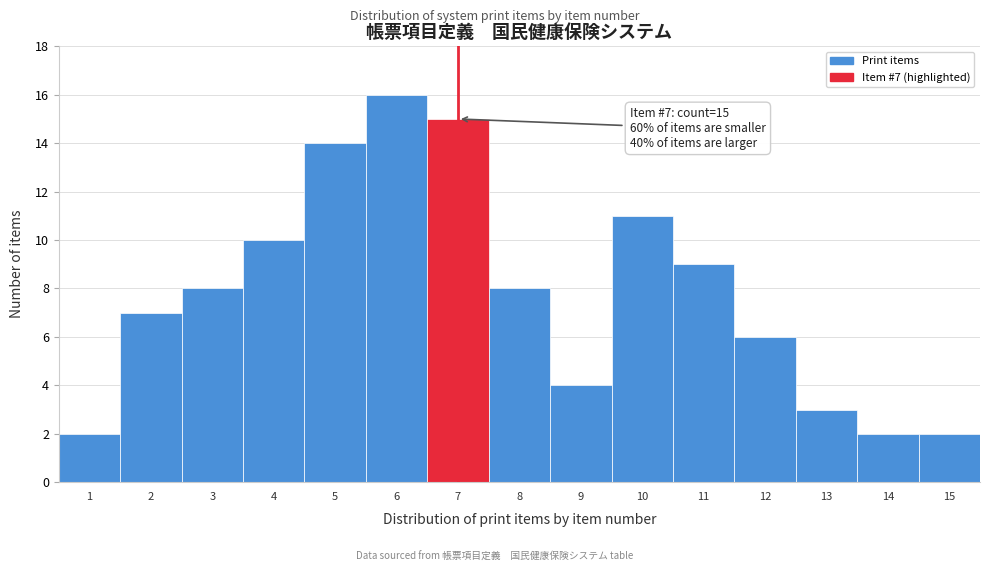

Reading right to left, list all the values displayed in this chart.

2	2	3	6	9	11	4	8	15	16	14	10	8	7	2